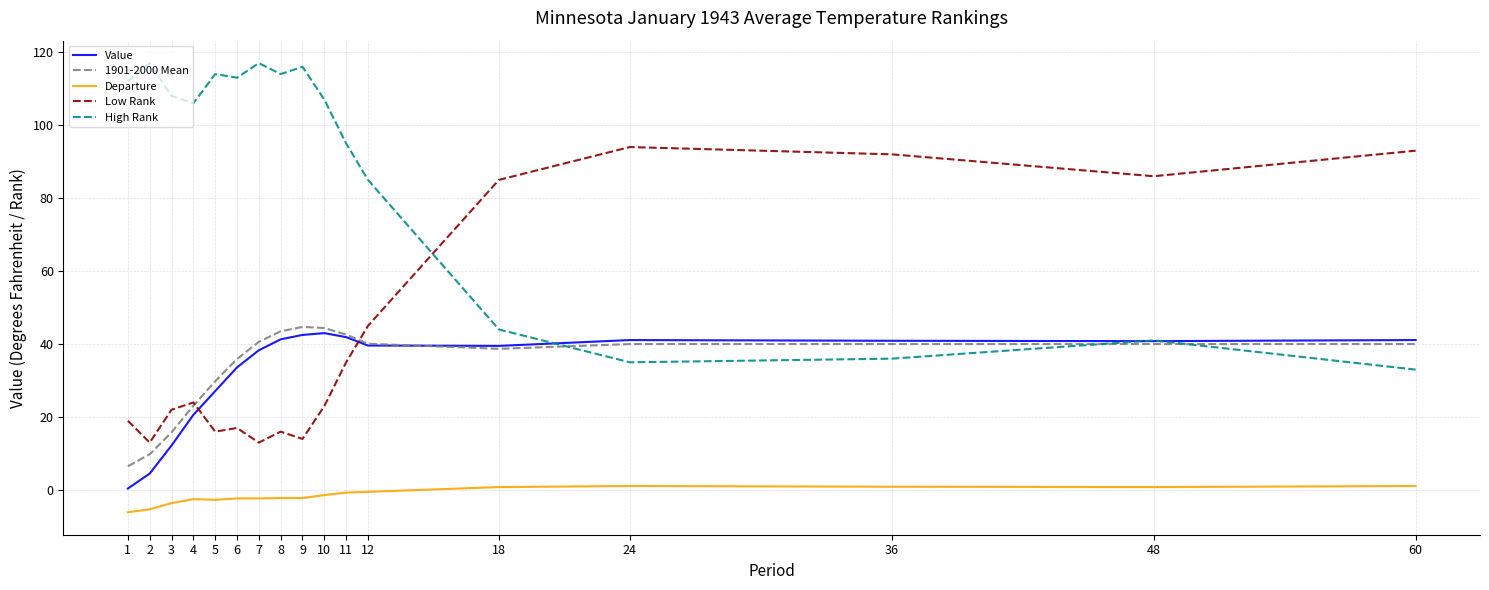

True or false: Low Rank and Value cross at least once.

True